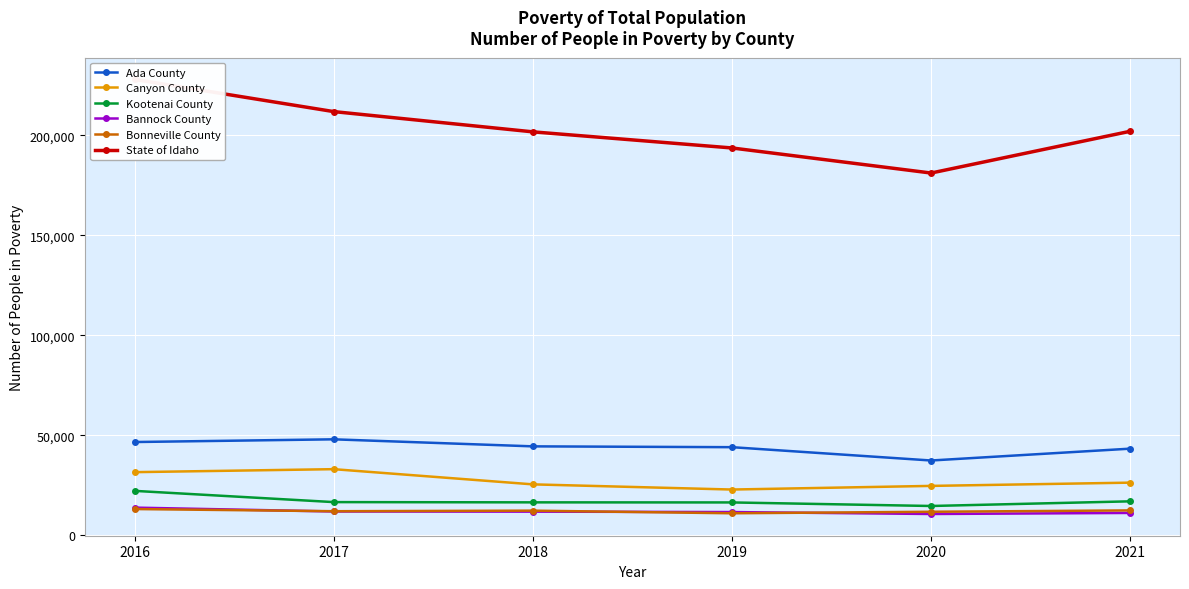

True or false: Bannock County and Ada County intersect in this chart.

False